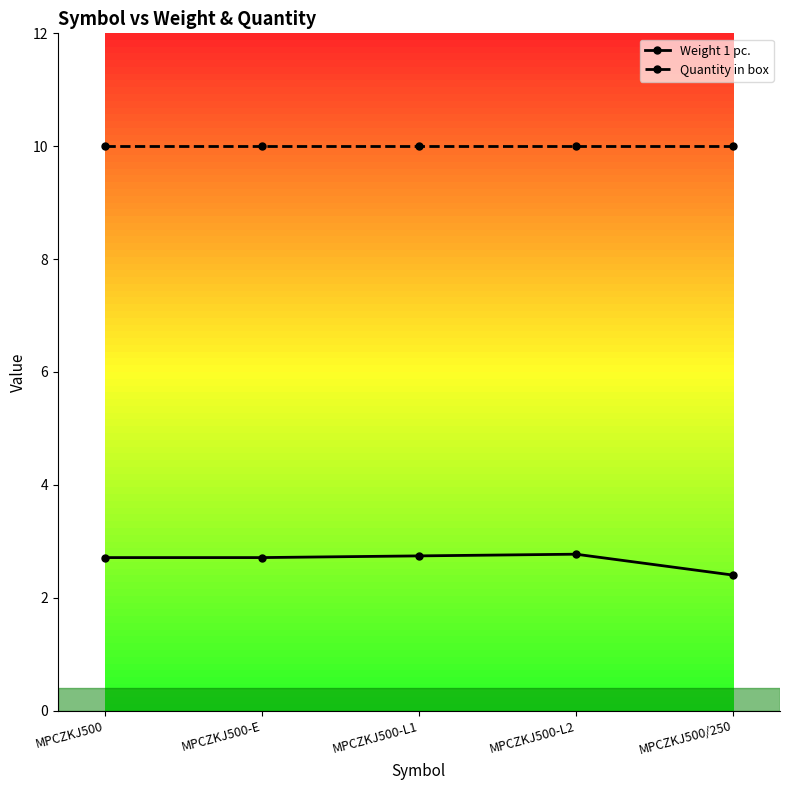

What are all the series names shown in the legend?

Weight 1 pc., Quantity in box